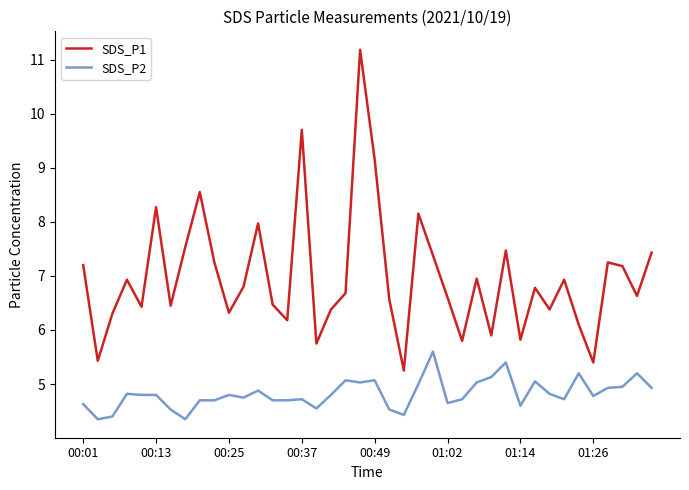

True or false: SDS_P1 and SDS_P2 cross at least once.

False